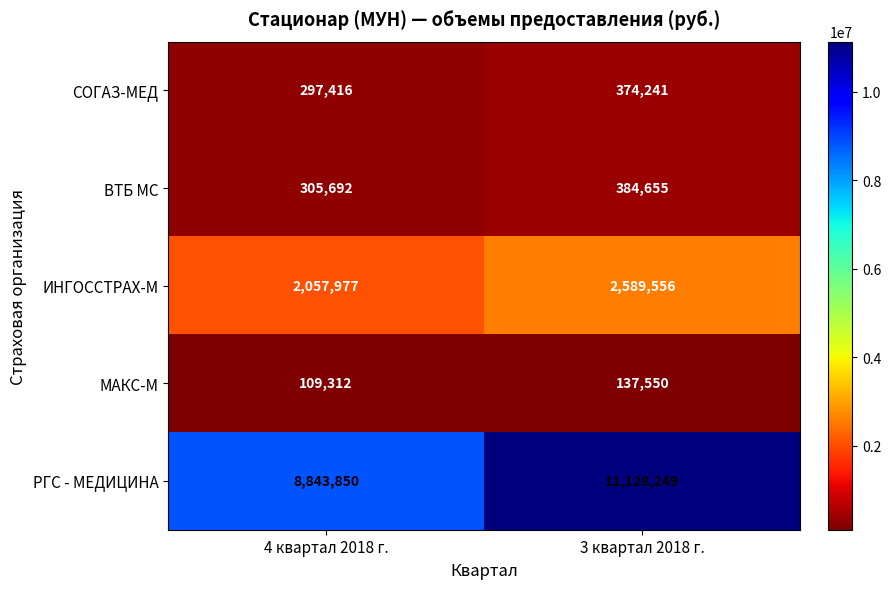

At which category does the chart reach its peak across all series?

3 квартал 2018 г.